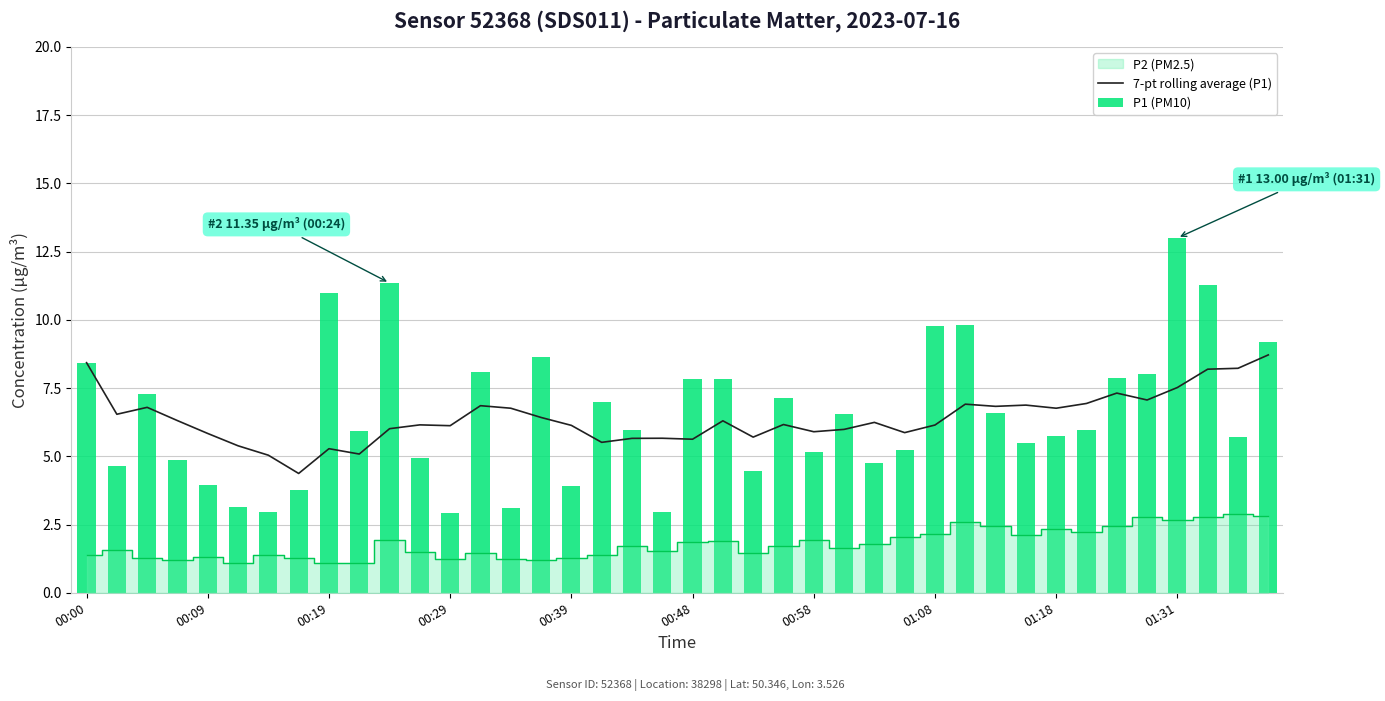

What is the maximum value shown in the chart?

13.0